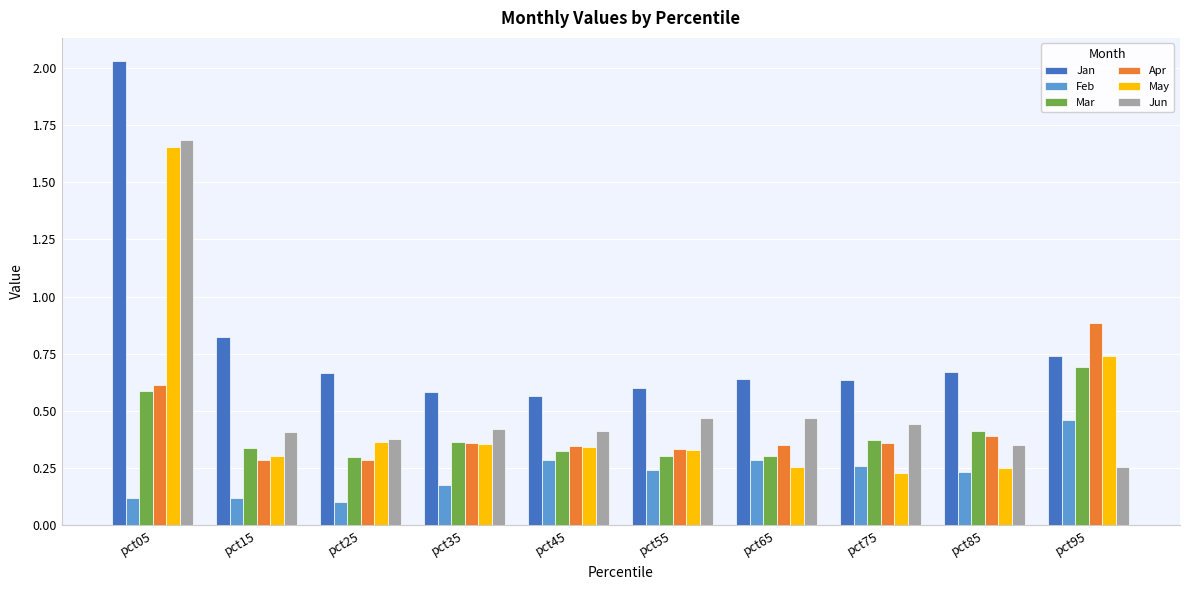

Is the value of Mar at pct85 greater than the value of May at pct95?

No